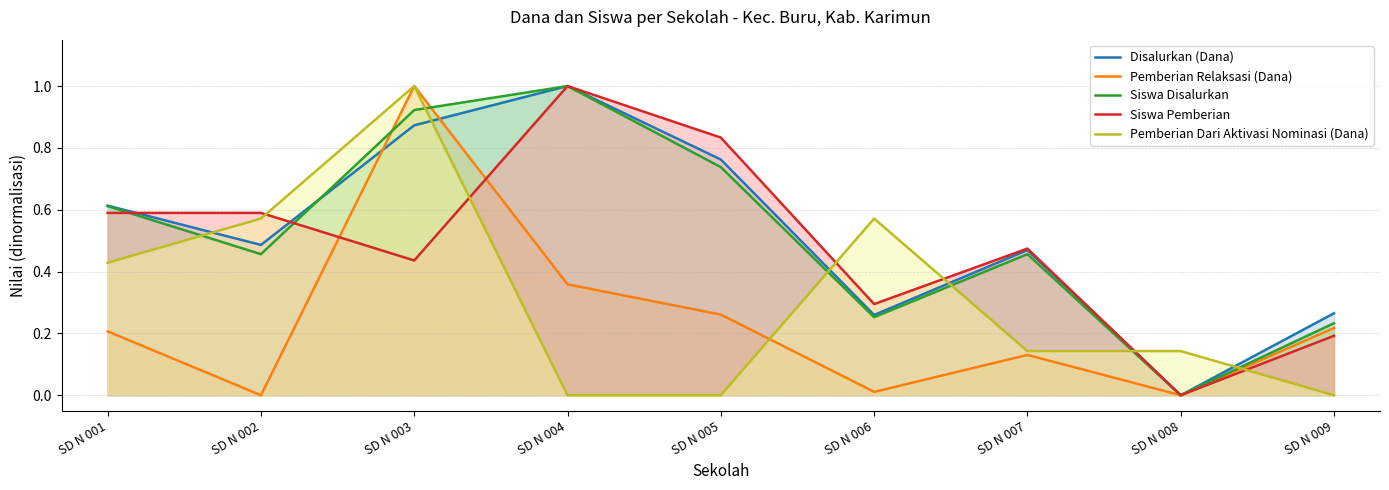

Does the chart display data point markers on the line(s)?

No